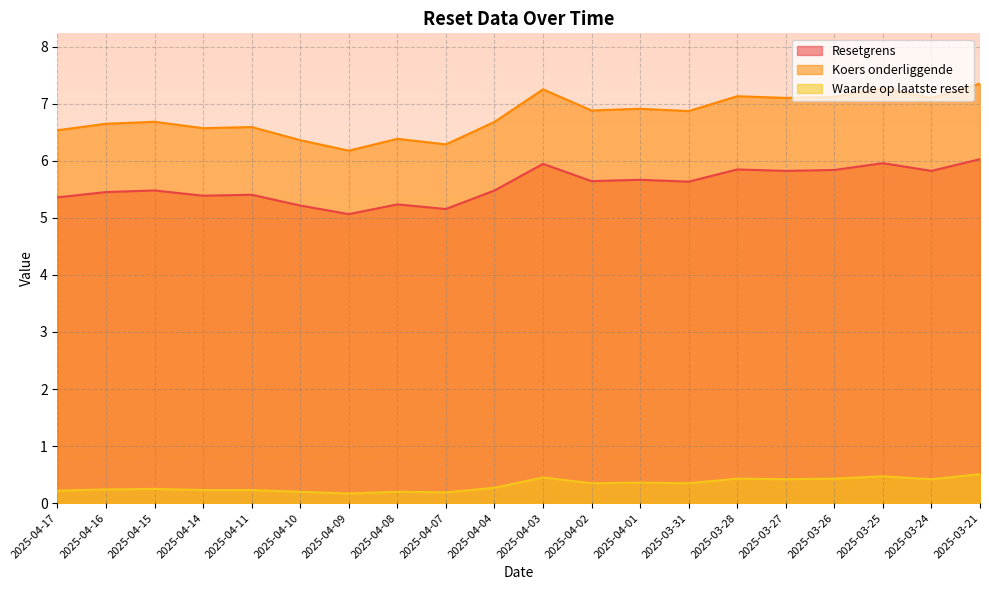

At which label is Resetgrens closest to 5?

2025-04-09